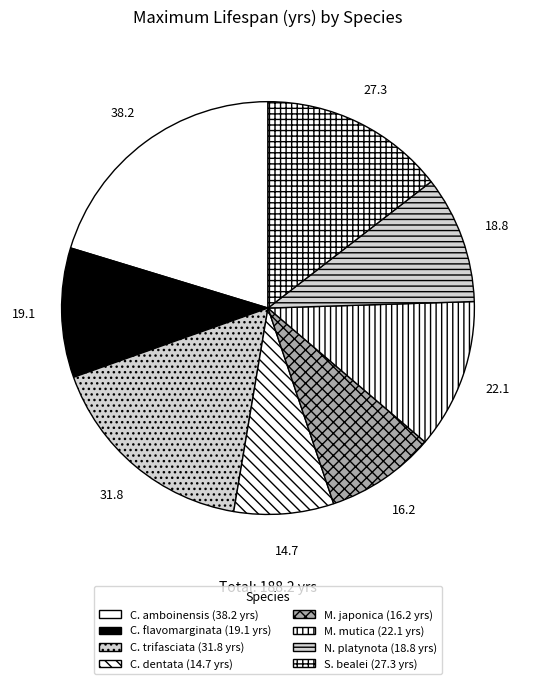

How many slices are in this pie chart?

8